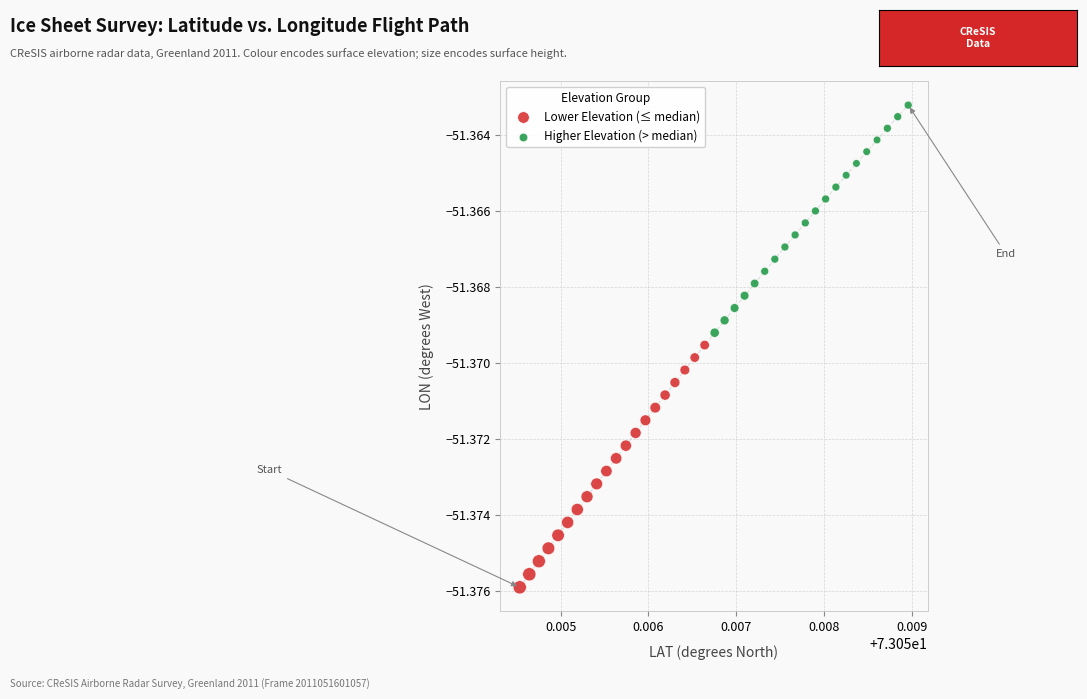

Which series contains the highest Y value?

Higher Elevation (> median)